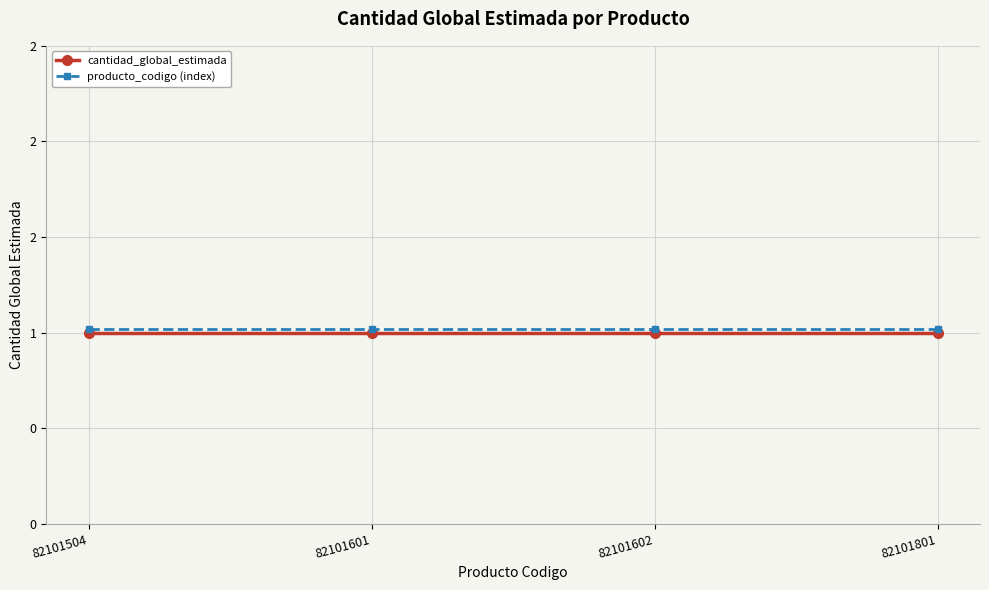

Between 82101602 and 82101504, which is larger?

82101602